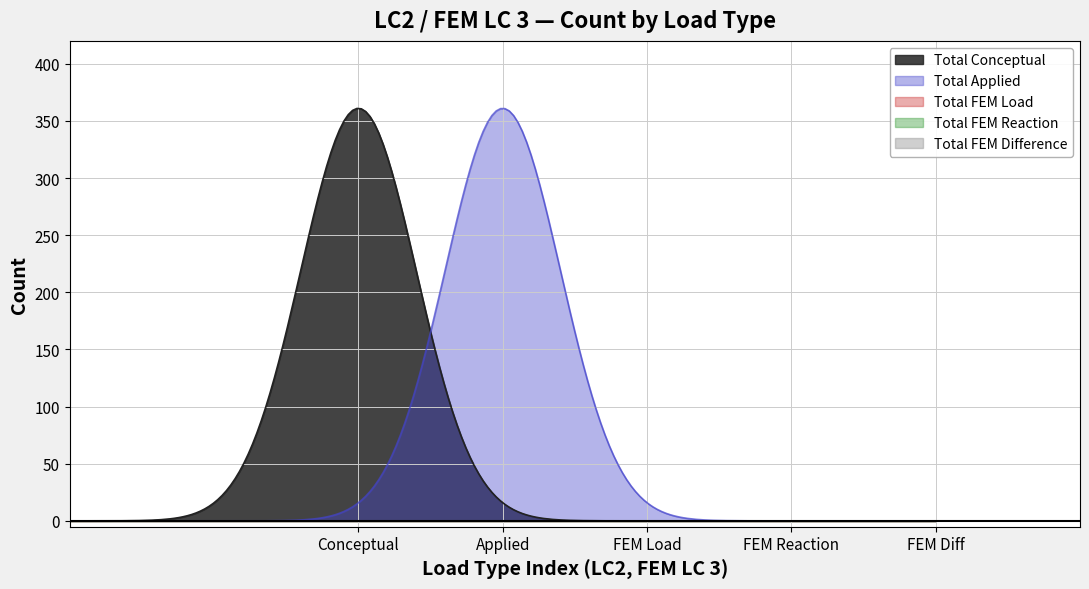

True or false: Total Conceptual and Total FEM Difference intersect in this chart.

False